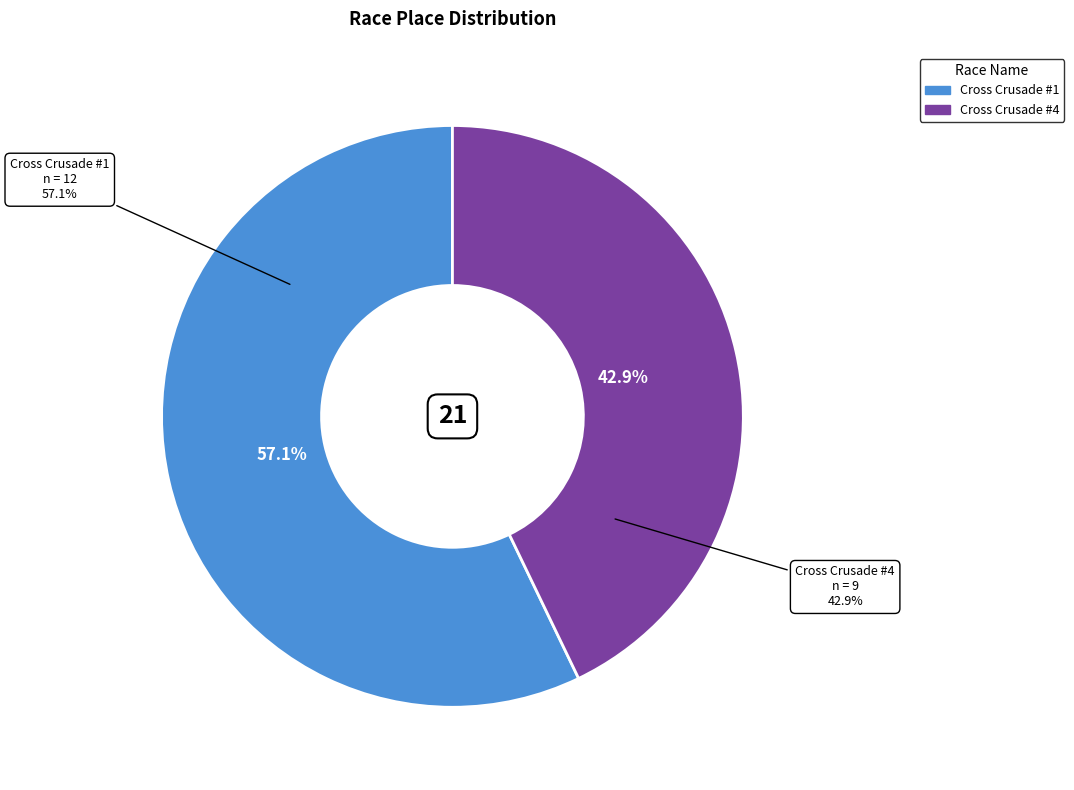

What percentage is the Cross Crusade #4 slice, to the nearest percent?

43%